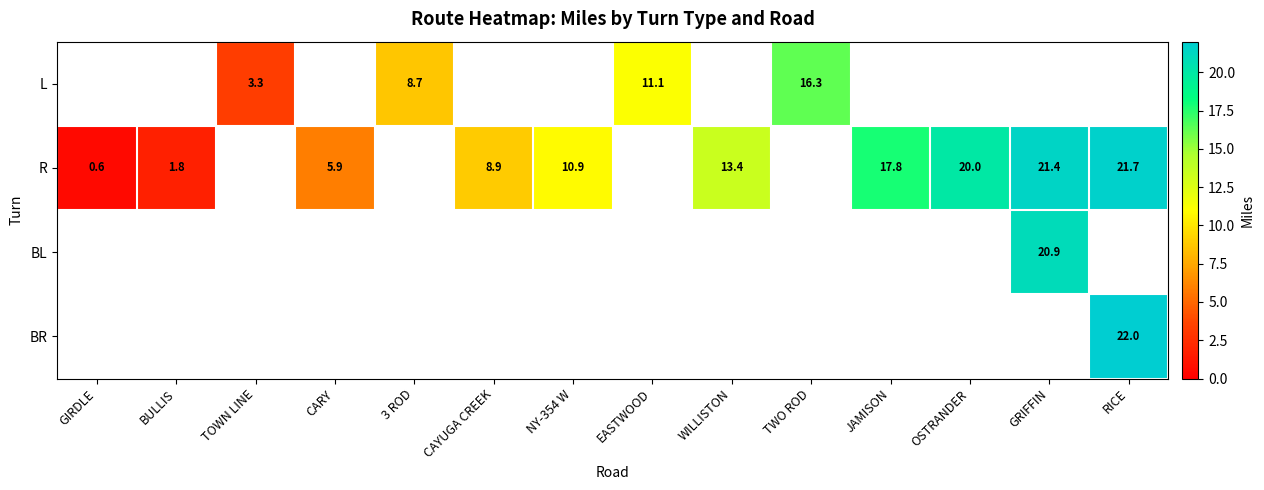

Which label corresponds to the largest value in the chart?

RICE